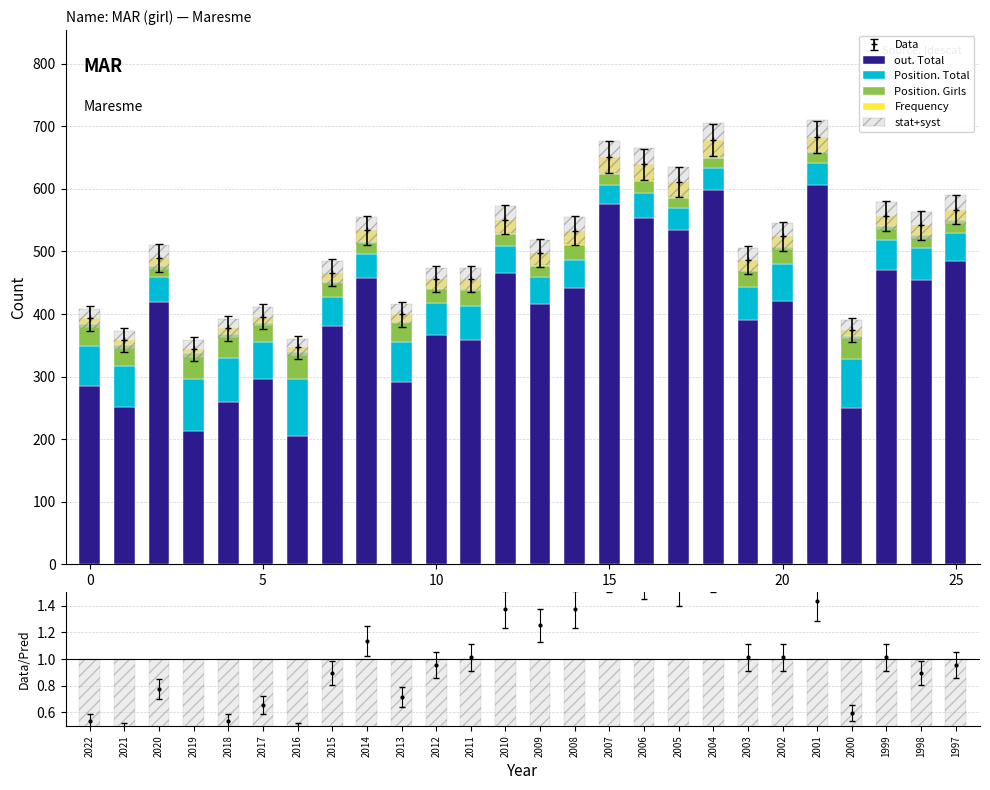

Is it true that out. Total equals 251 at 13?

False